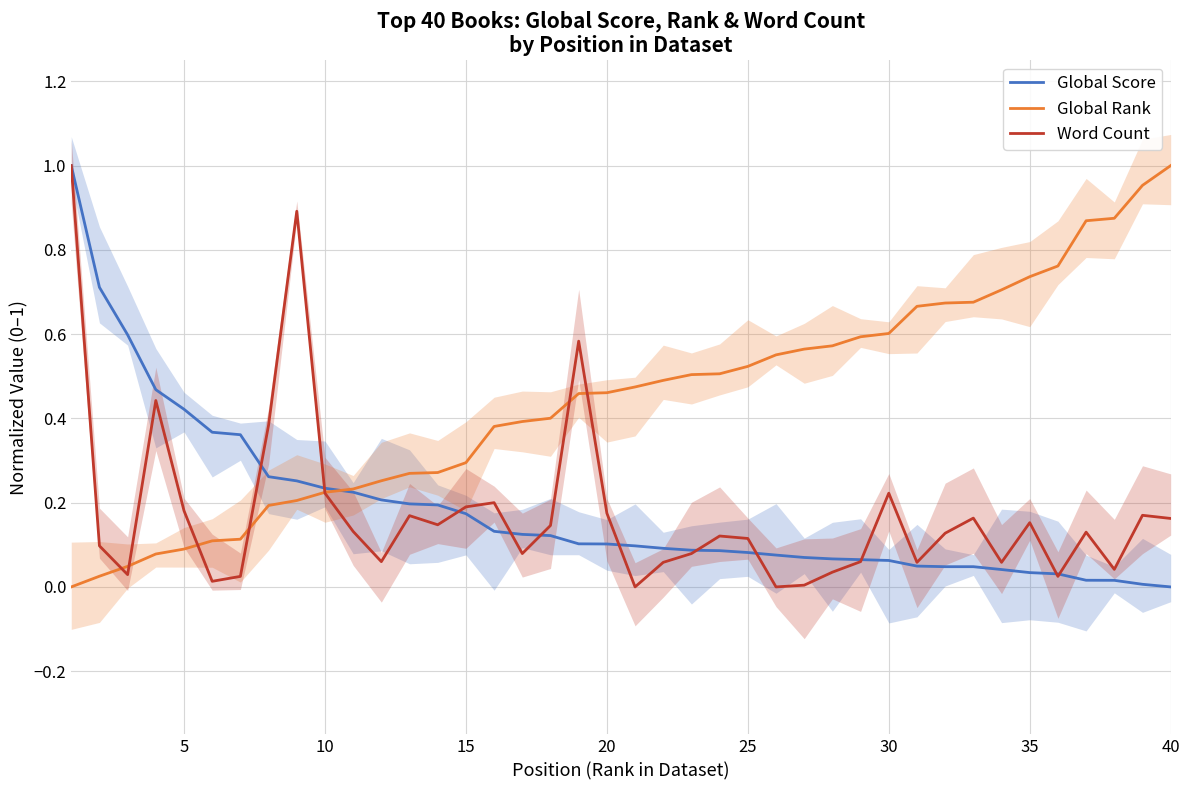

List the labels in order of Global Rank value, smallest first.

0, 5, 10, 15, 20, 25, 30, 35, 40, 9, 10, 11, 12, 13, 14, 15, 16, 17, 18, 19, 20, 21, 22, 23, 24, 25, 26, 27, 28, 29, 30, 31, 32, 33, 34, 35, 36, 37, 38, 39